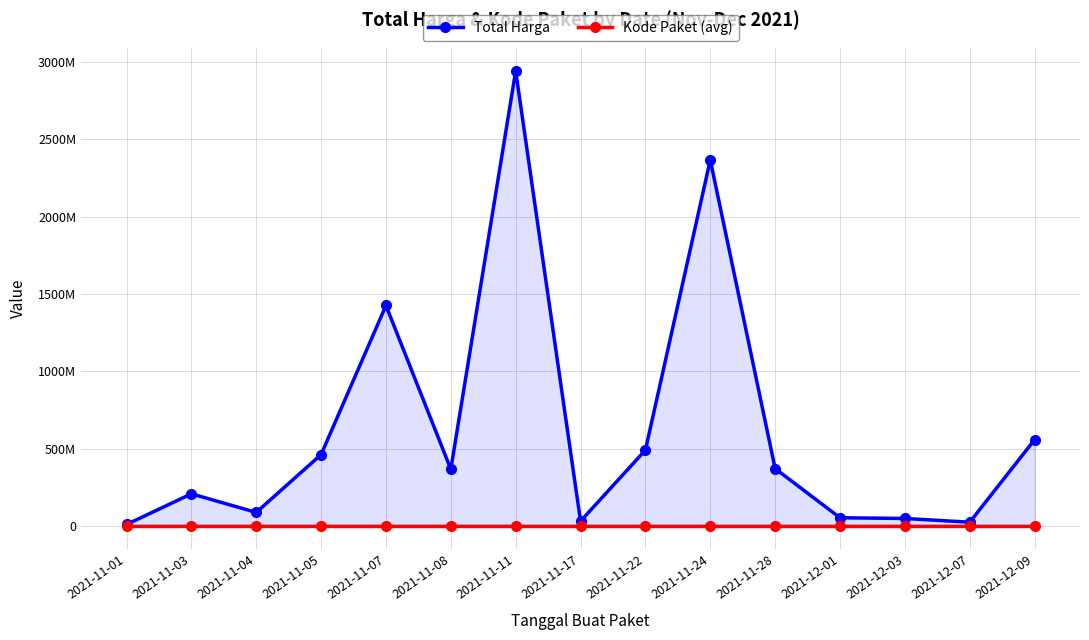

What is the difference between the highest and lowest values at 2021-11-03?

210655028.5